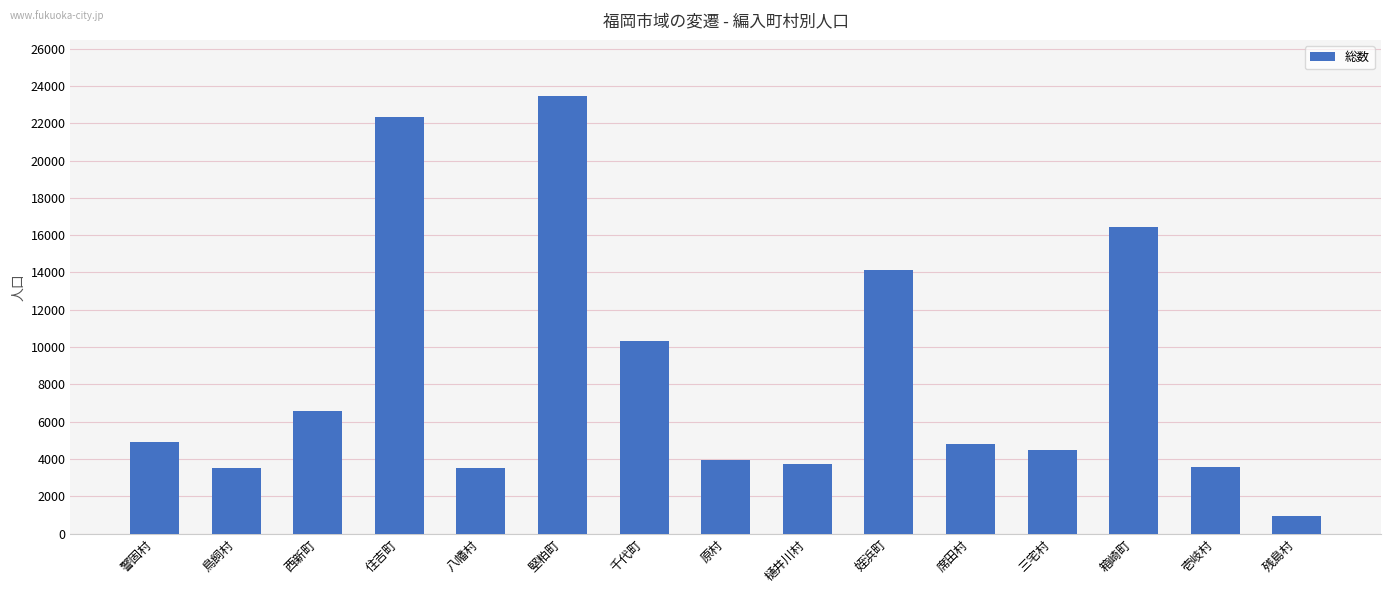

Where is the data nearest to the value 12191?

千代町